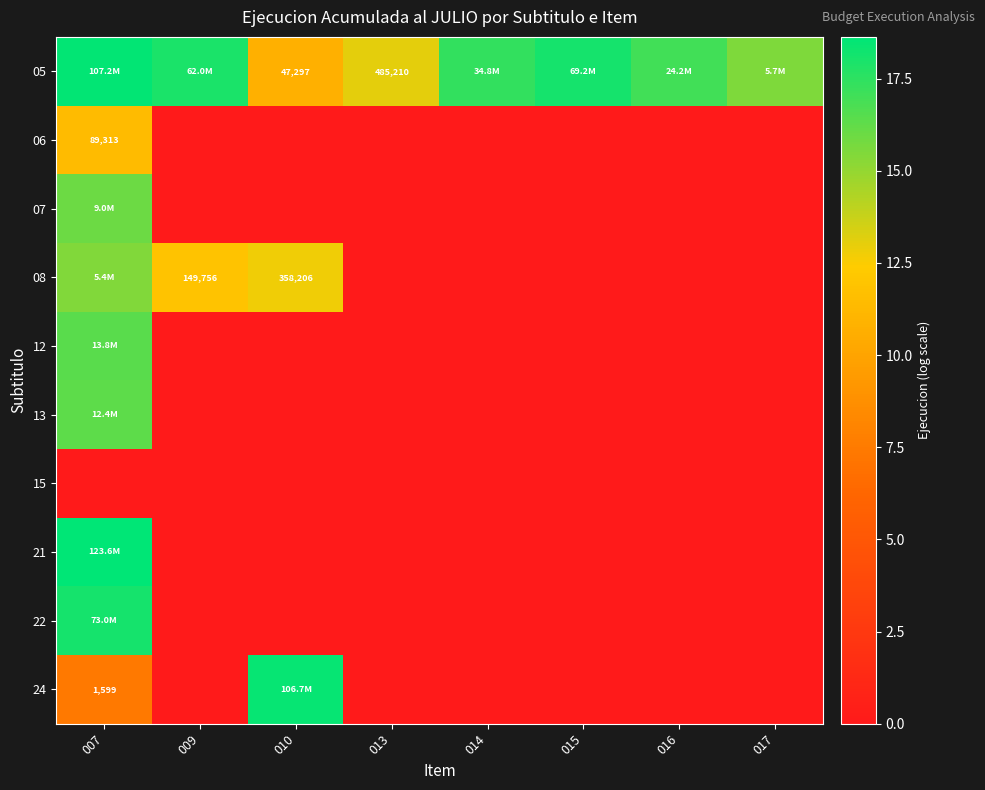

Is it true that 07 equals 6.7 at 013?

False